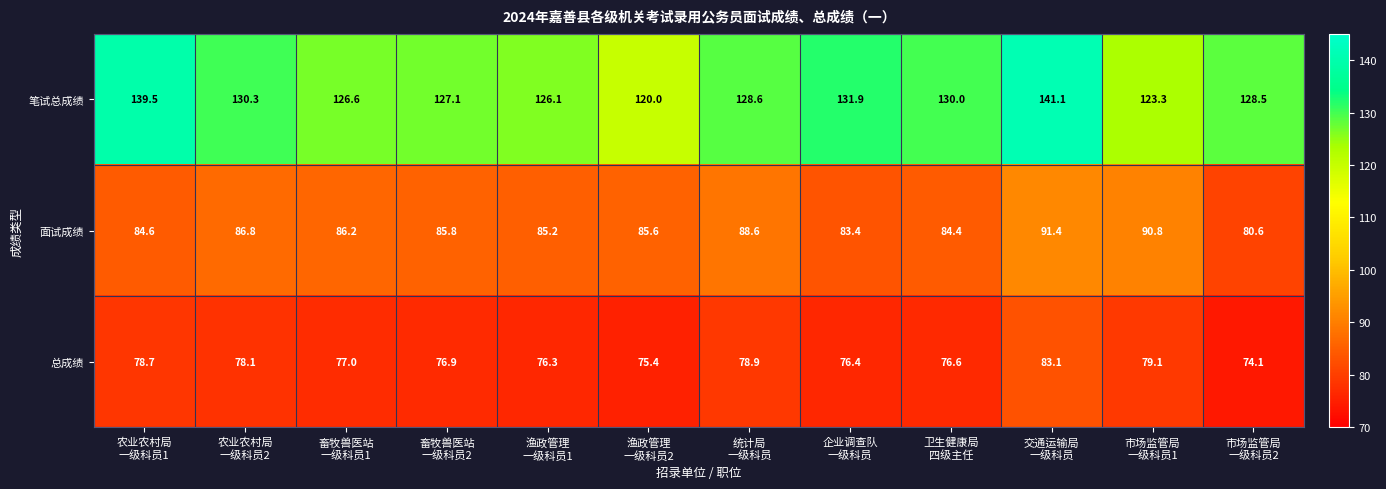

List the series in order of their overall mean, lowest first.

总成绩, 面试成绩, 笔试总成绩